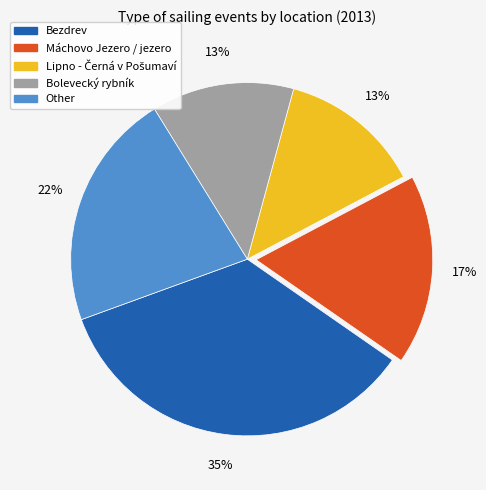

Combined, do Bolevecký rybník and Bezdrev account for over 50%?

No